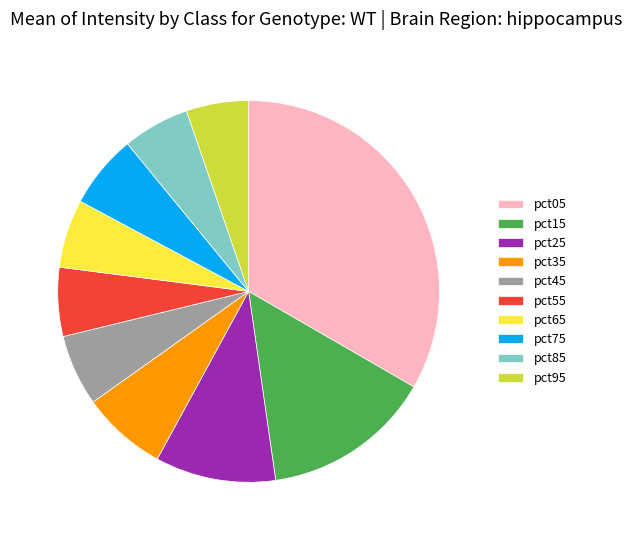

Is there any slice that represents more than half of the pie?

No